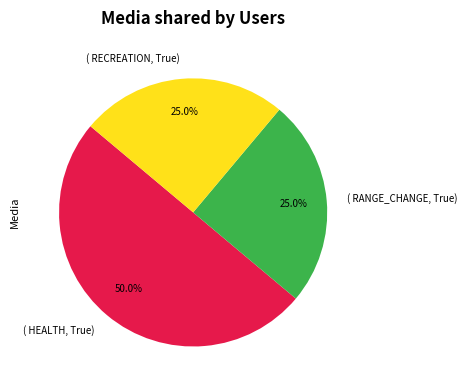

Combined, do ( RECREATION, True) and ( HEALTH, True) account for over 50%?

Yes